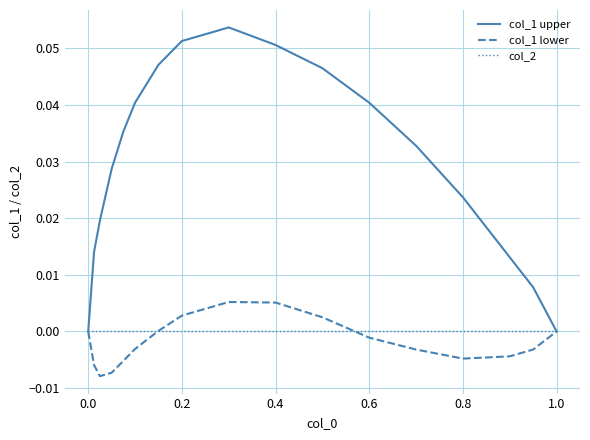

Rank the series by their maximum value, from highest to lowest.

col_1 upper, col_1 lower, col_2